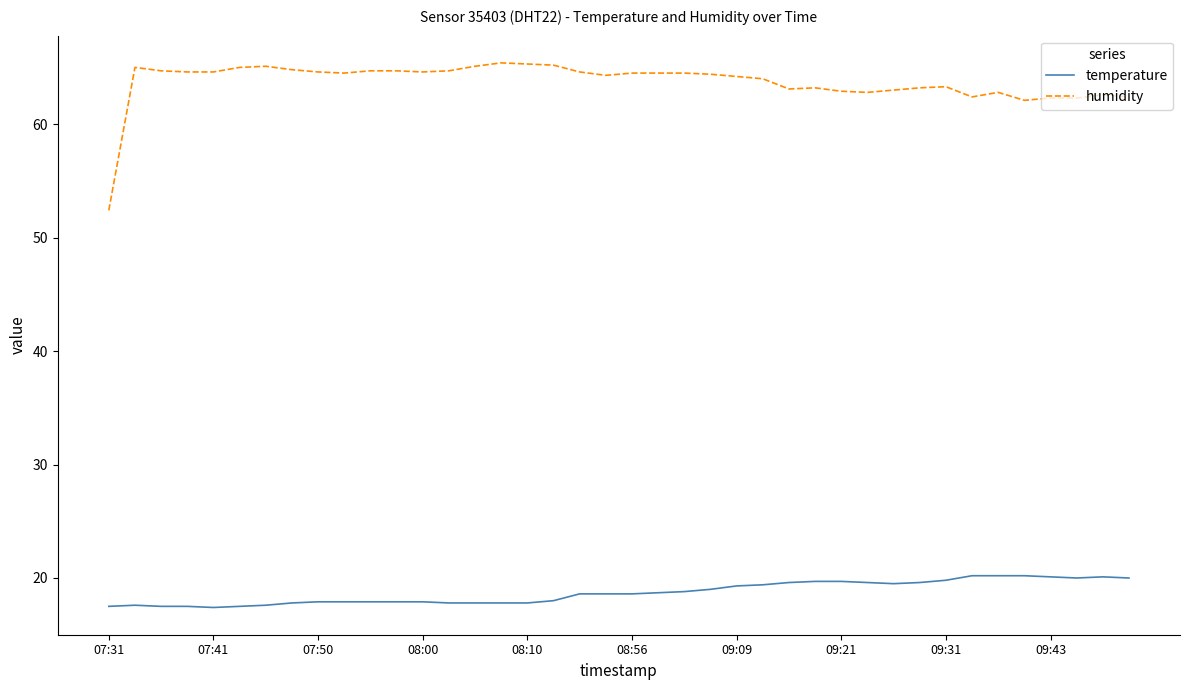

What is the minimum value shown in the chart?

17.4